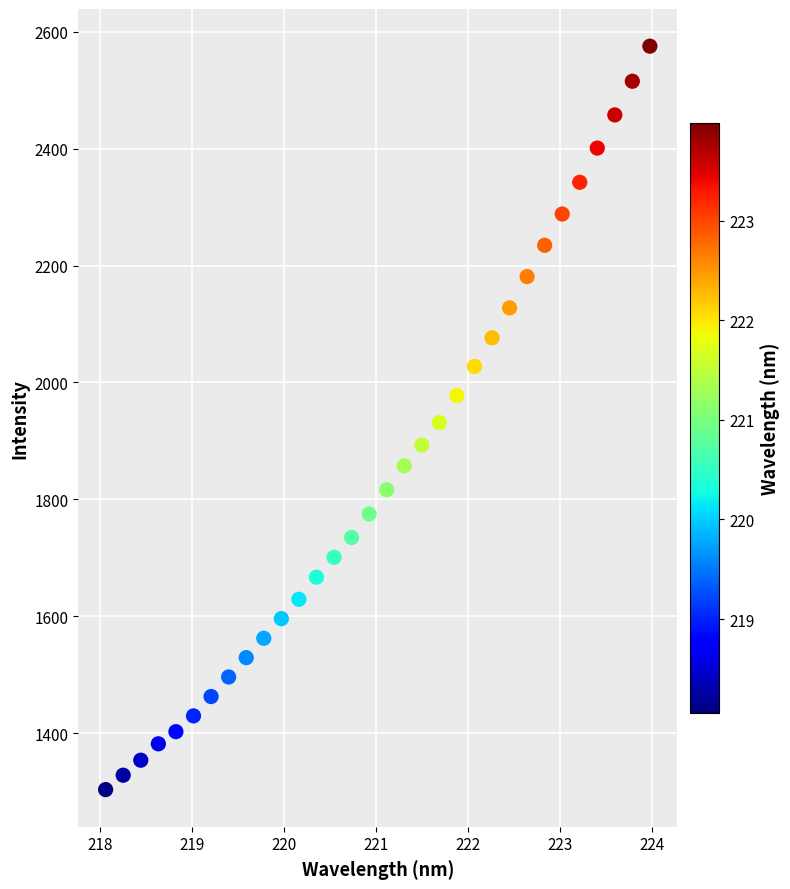

What is the range of X values (max minus min)?

5.9